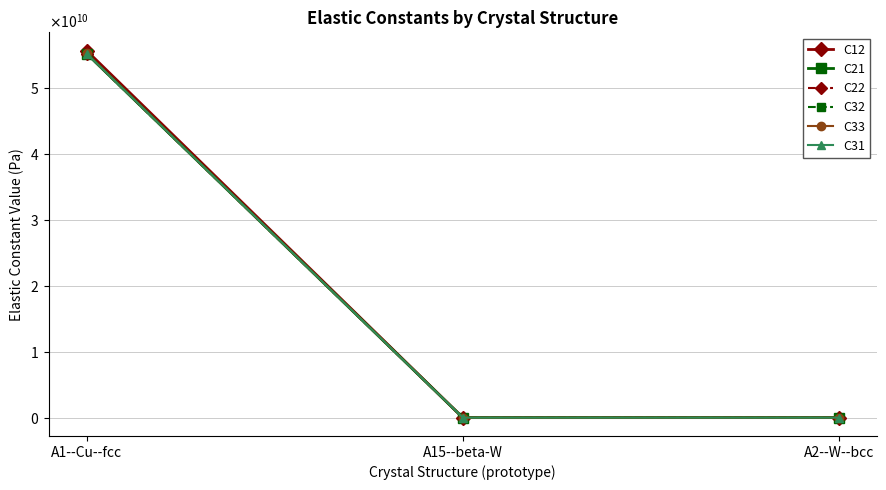

The C22 series shows 1615439.8 at A2--W--bcc. True or false?

True